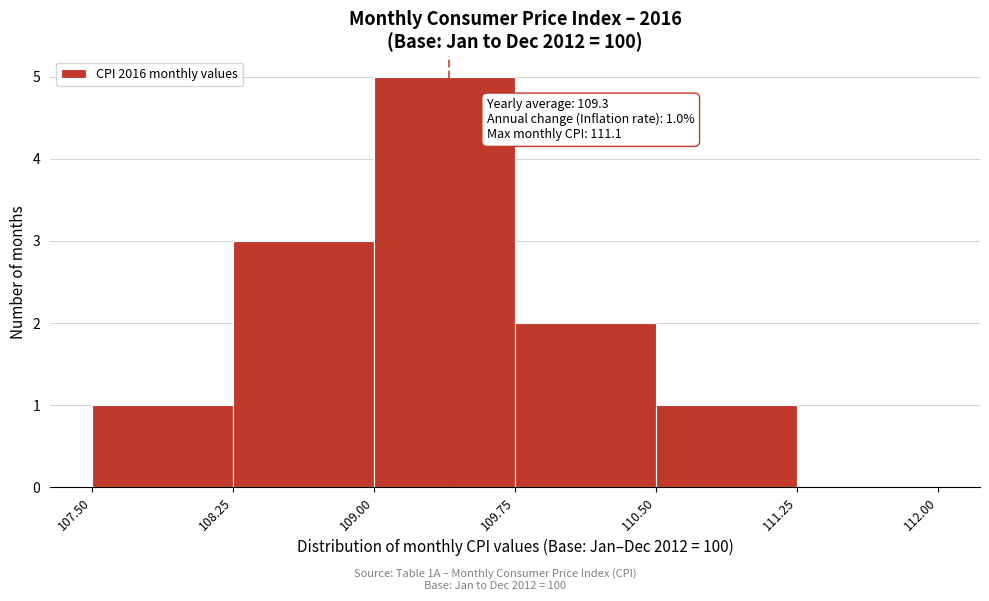

Which range on the x-axis has the tallest bar?

109.00 to 109.75